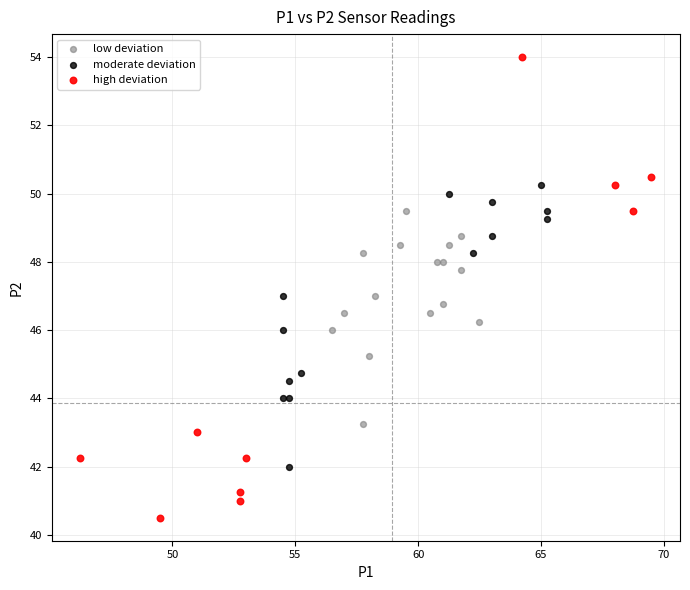

Which series reaches the maximum Y coordinate?

high deviation